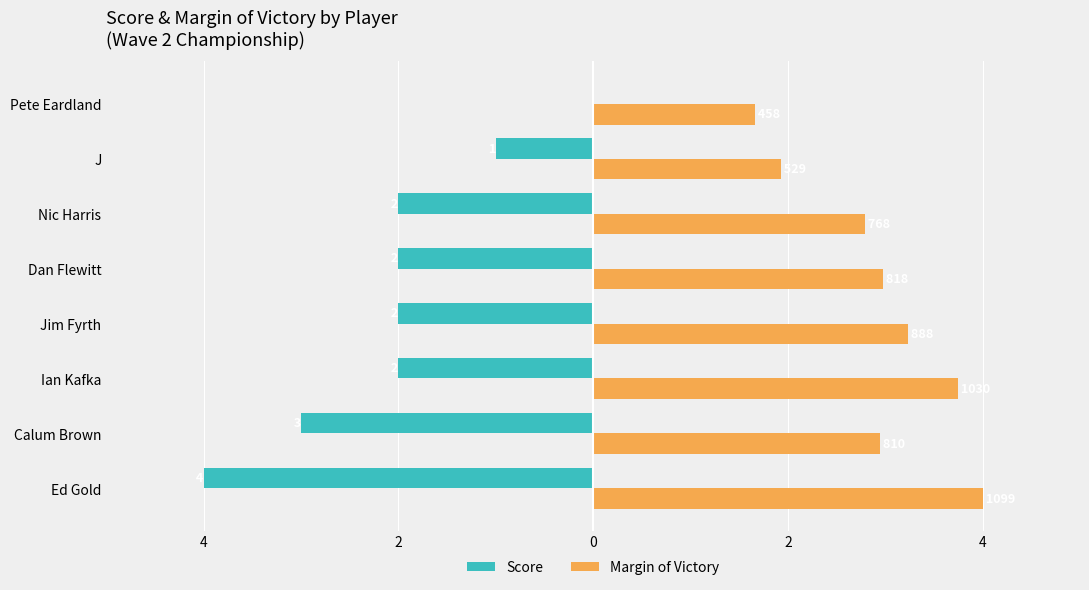

Is it true that mov equals 1.0 at J?

False